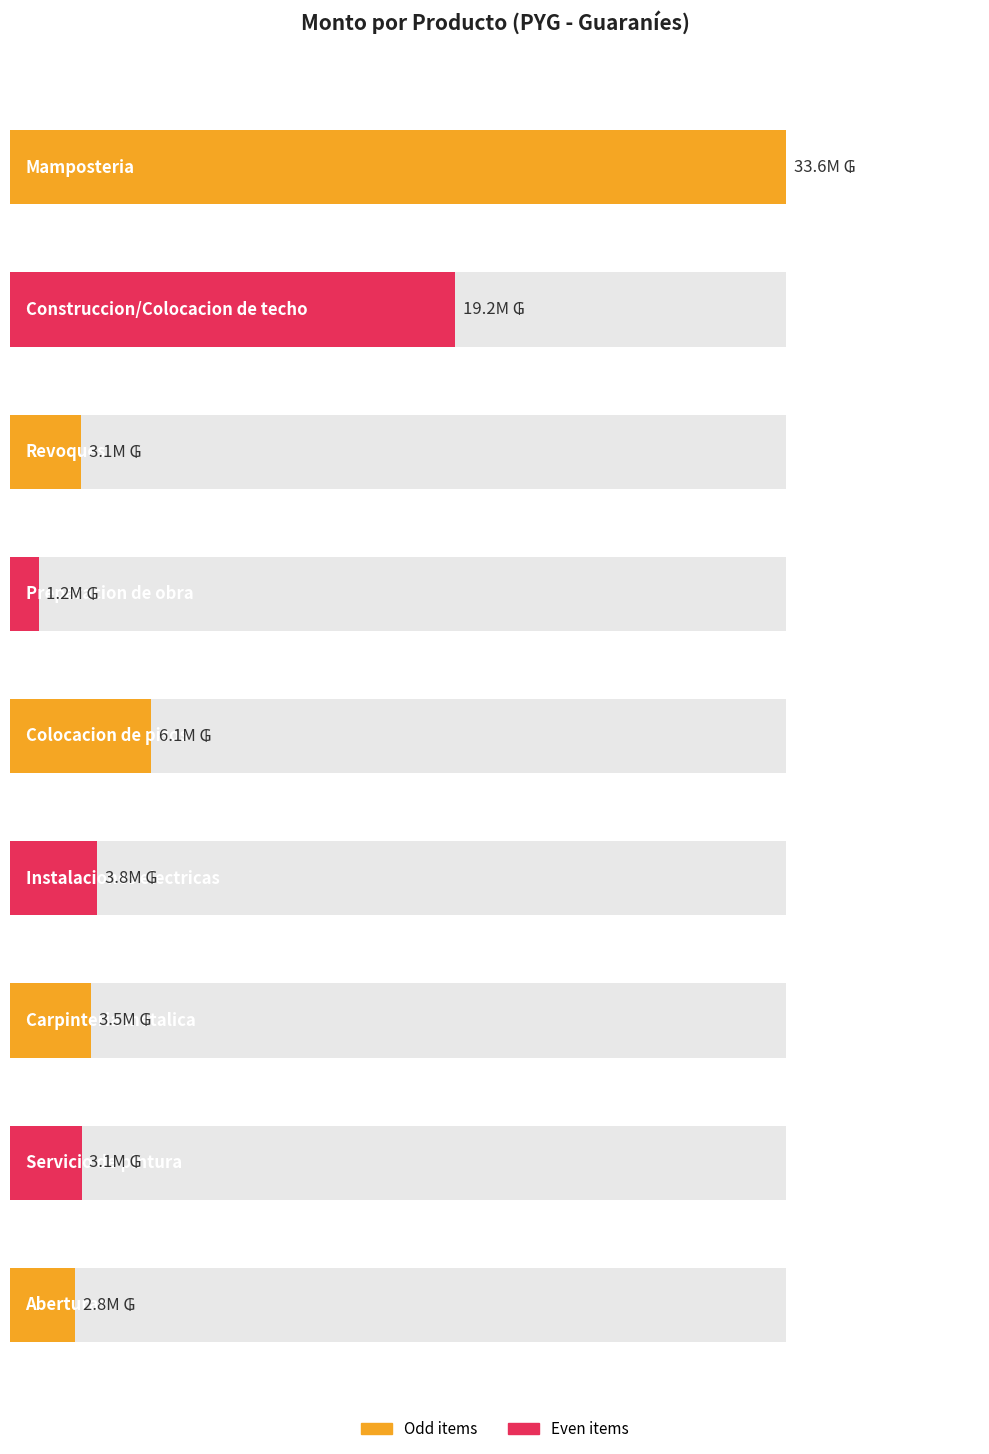

What is the ratio of the value at Carpinteria metalica to the value at Colocacion de pisos?

0.6